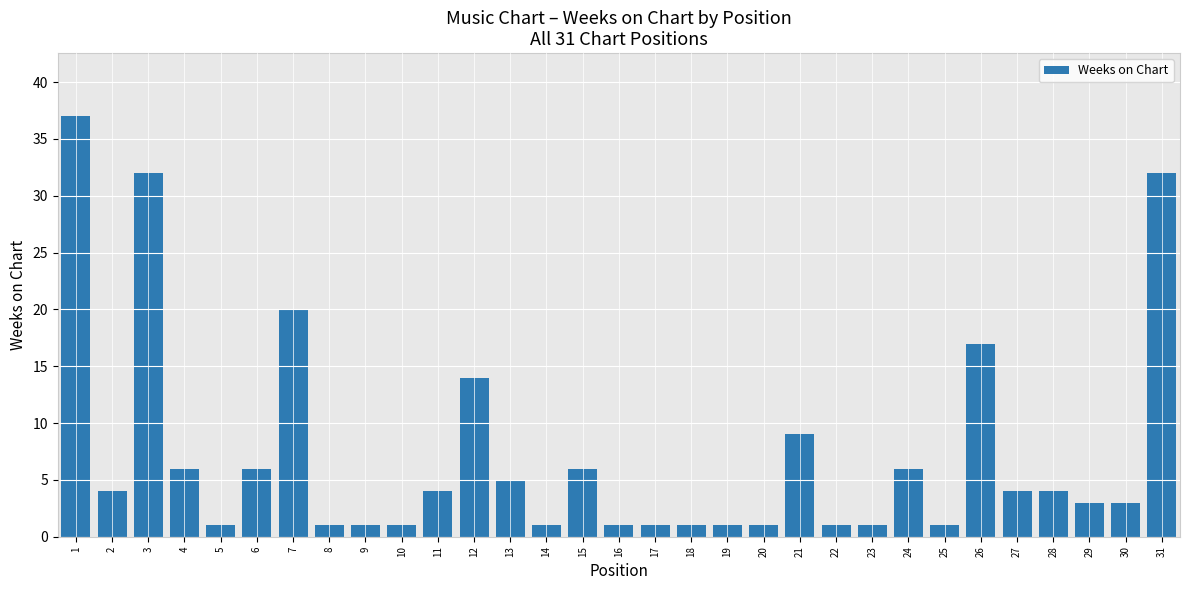

How many bars are there in total?

31